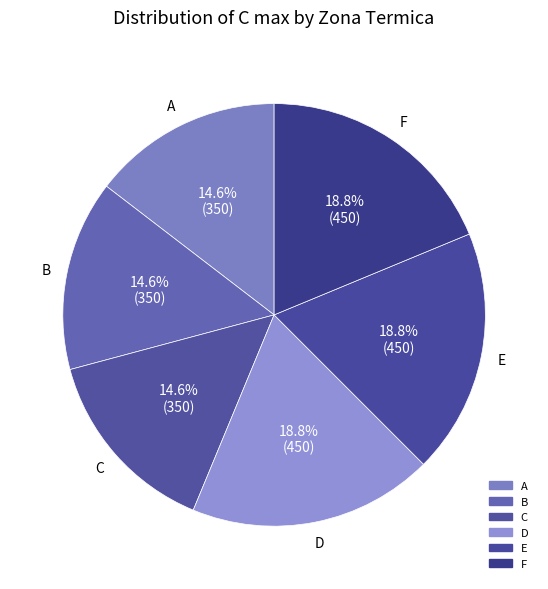

Which slice is the smallest?

A